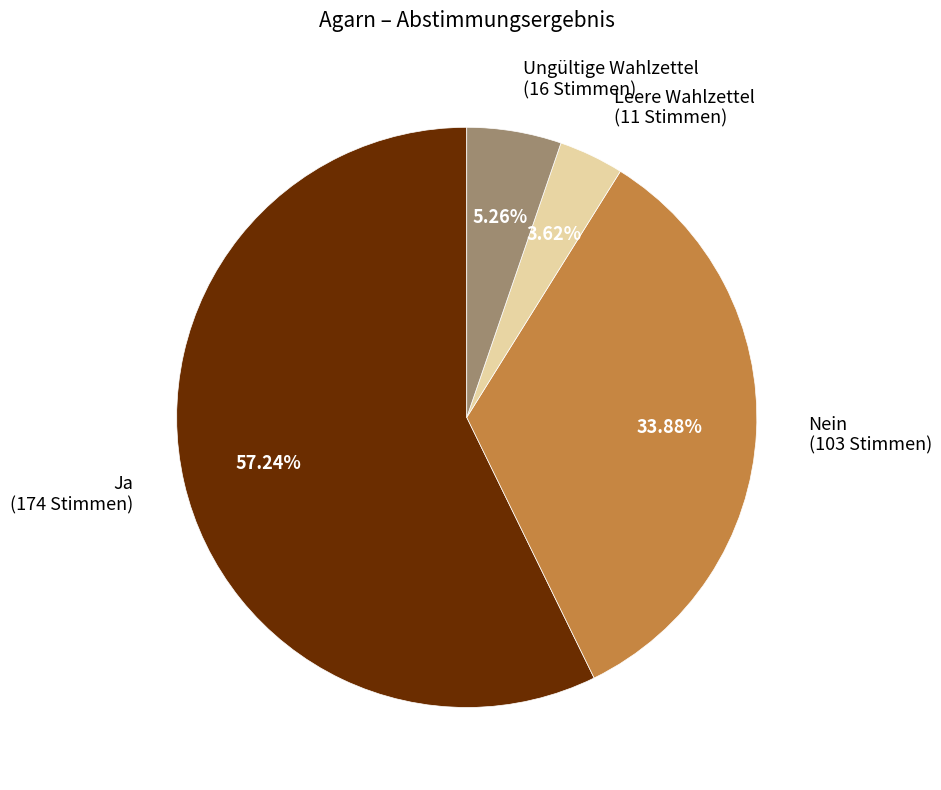

Do Nein and Ja together represent more than half of the pie?

Yes